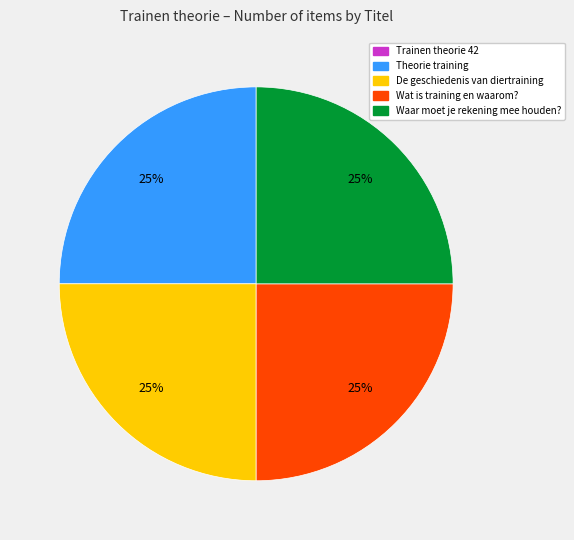

Does any single category account for the majority?

No